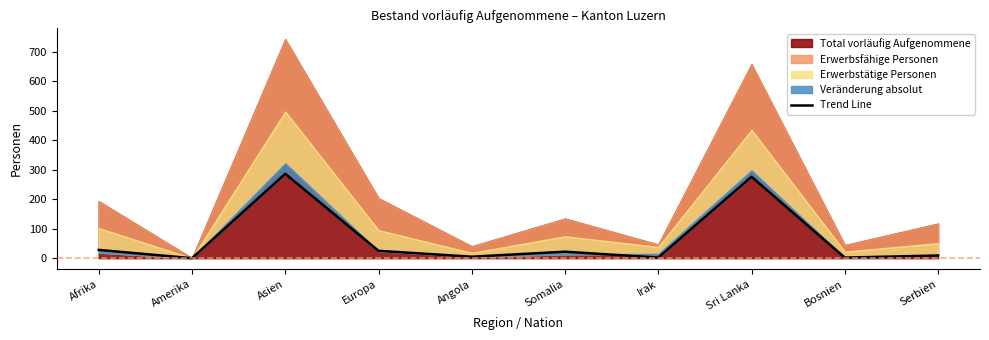

What is the label of the 9th point from the right?

Amerika